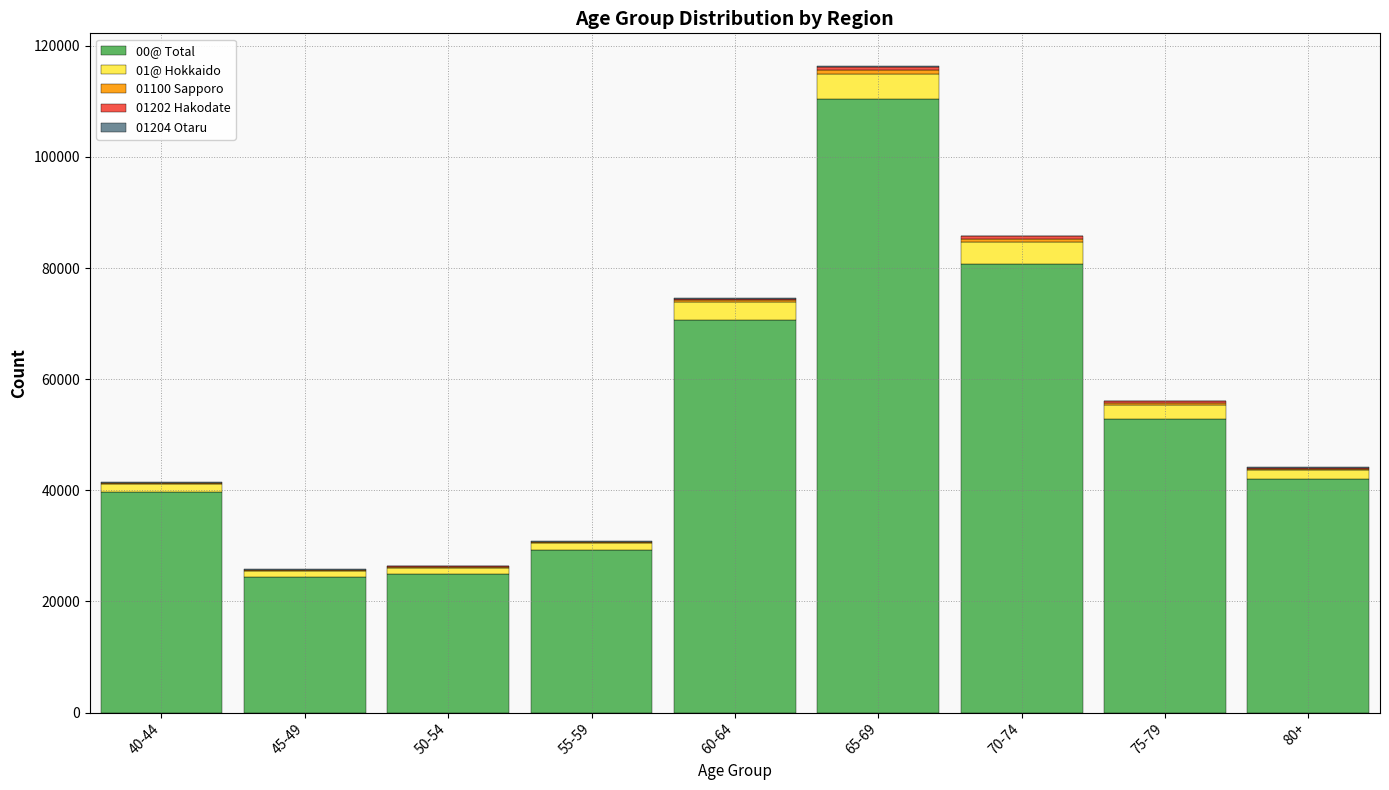

At which category is the sum across all series the highest?

65-69